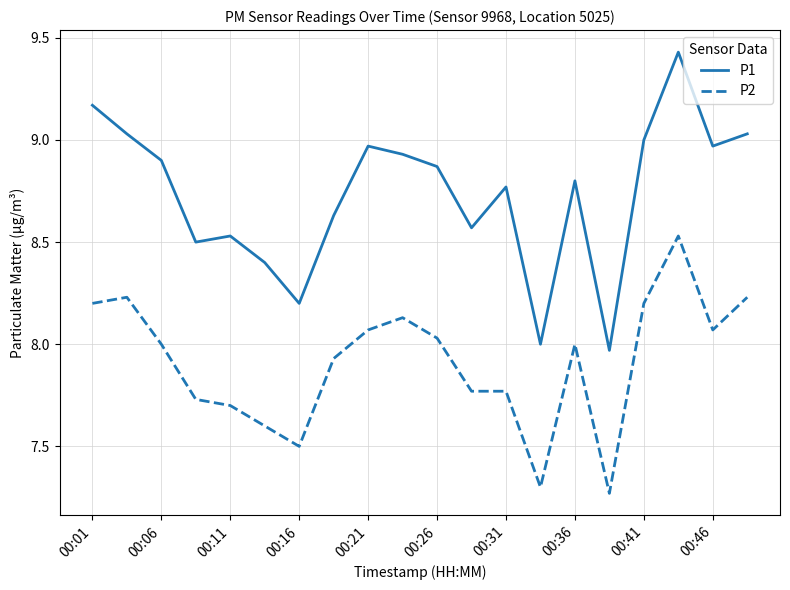

Count the number of categories in the chart.

20